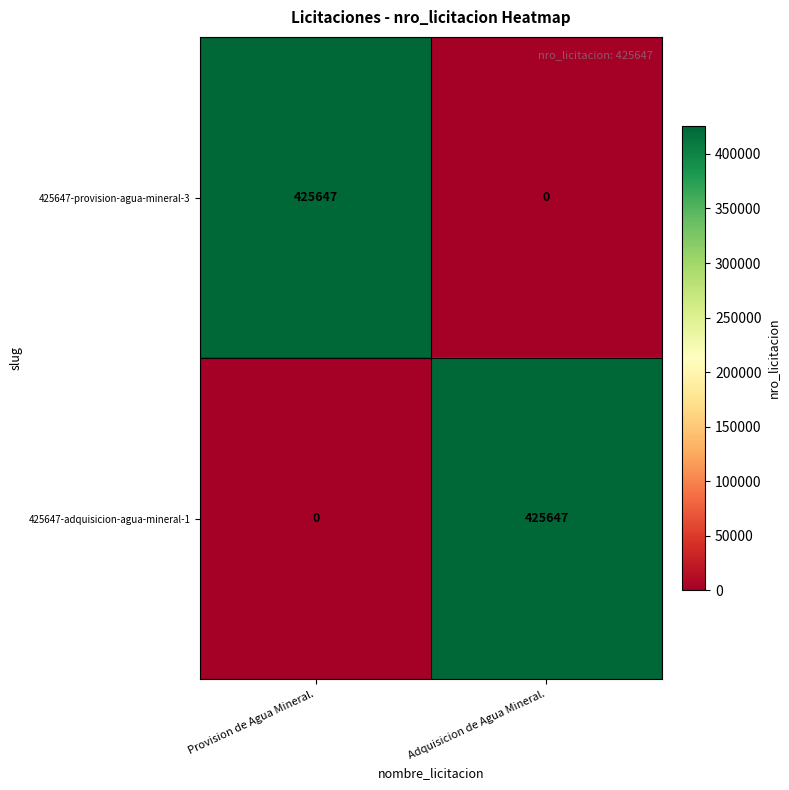

Where is 425647-adquisicion-agua-mineral-1 nearest to the value 212823?

Provision de Agua Mineral.